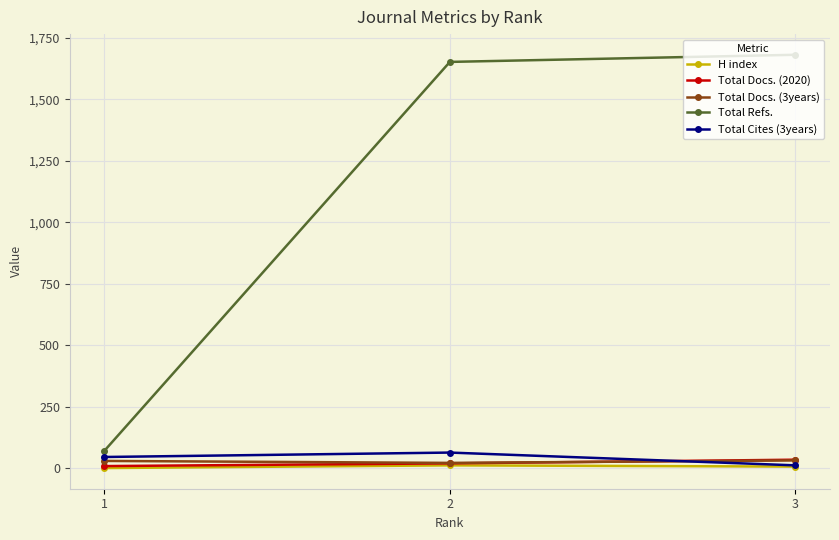

Which series changed the most between 1 and 2?

Total Refs.